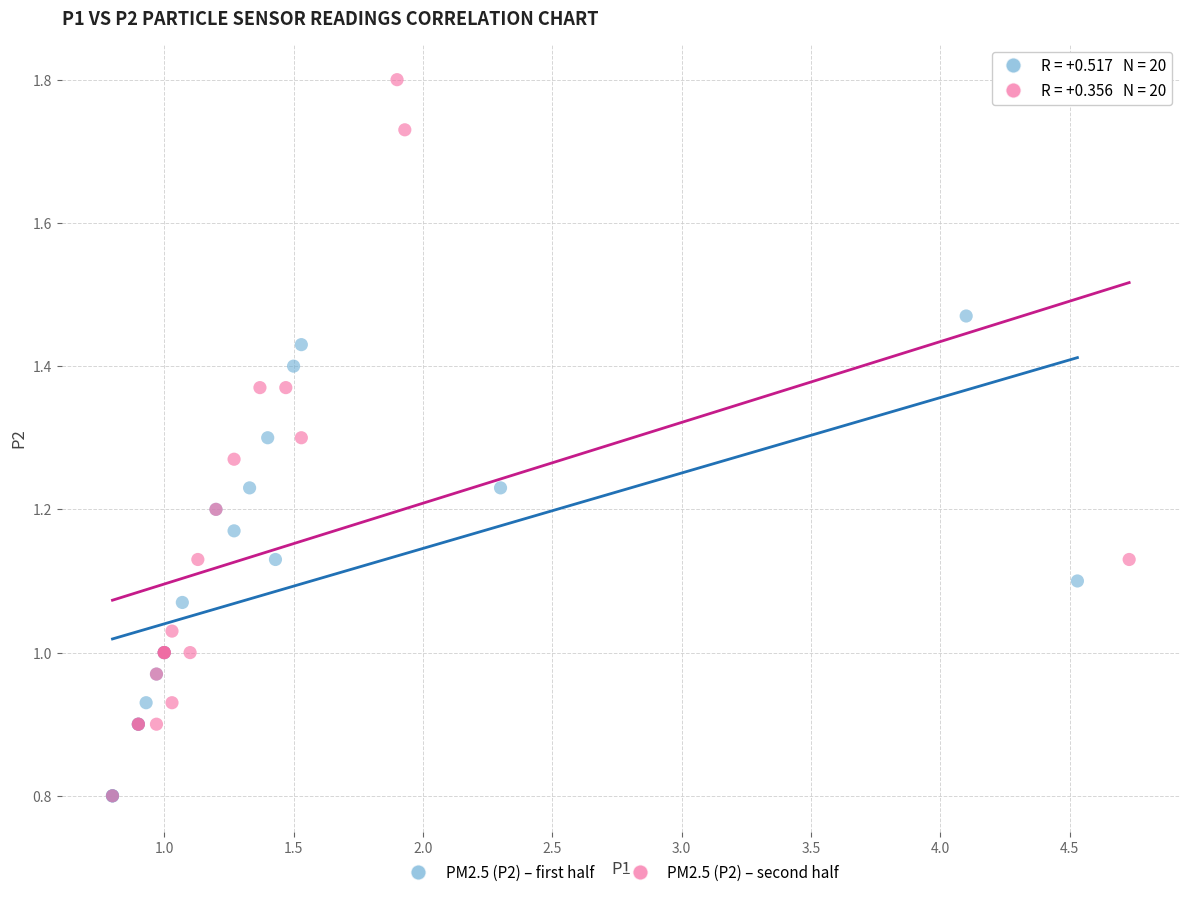

Which series has the largest Y range (max minus min)?

PM2.5 (P2) – second half